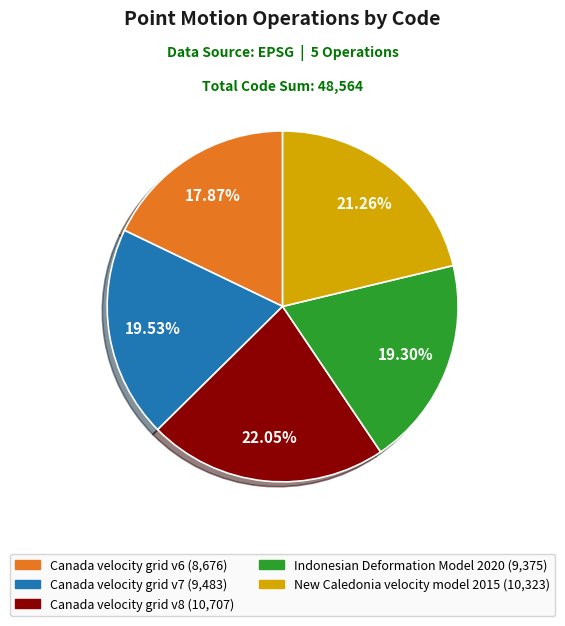

How many segments does this pie chart have?

5